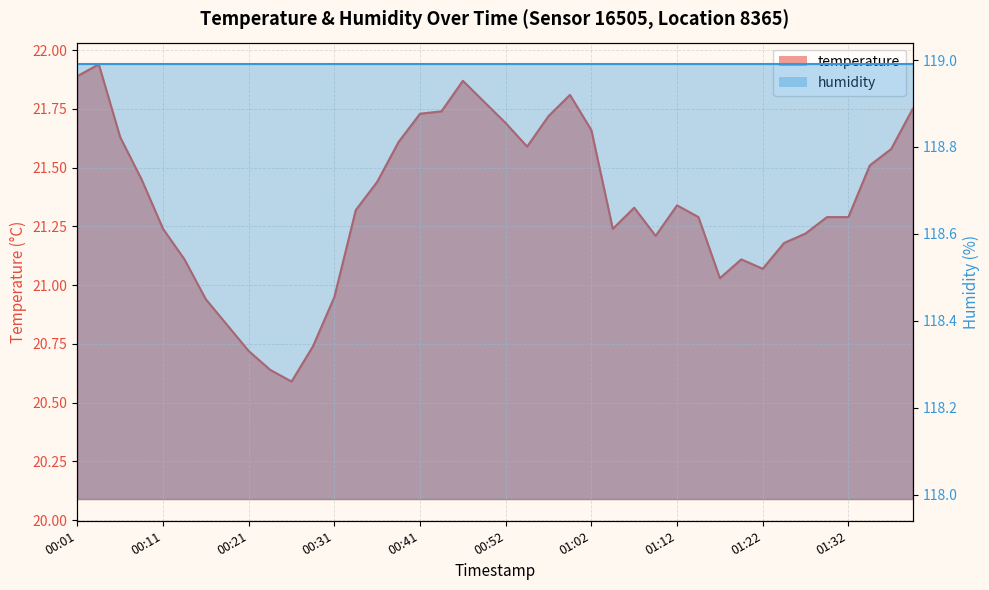

Reading left to right, extract all data points from this chart.

21.9	21.9	21.6	21.4	21.2	21.1	20.9	20.8	20.7	20.6	20.6	20.7	20.9	21.3	21.4	21.6	21.7	21.7	21.9	21.8	21.7	21.6	21.7	21.8	21.7	21.2	21.3	21.2	21.3	21.3	21.0	21.1	21.1	21.2	21.2	21.3	21.3	21.5	21.6	21.8